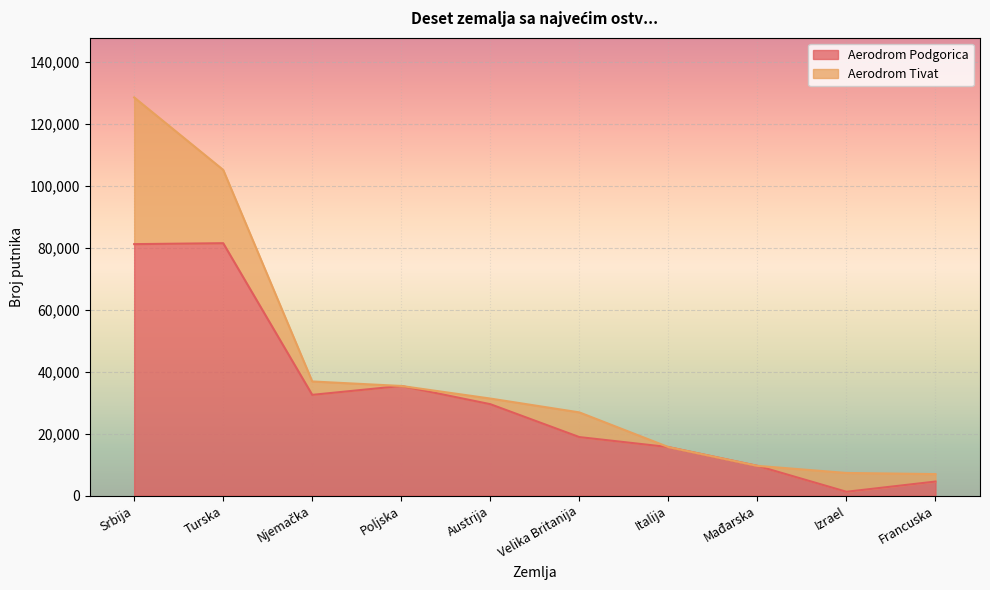

Rank the categories by value from lowest to highest.

Izrael, Francuska, Mađarska, Italija, Velika Britanija, Austrija, Njemačka, Poljska, Srbija, Turska